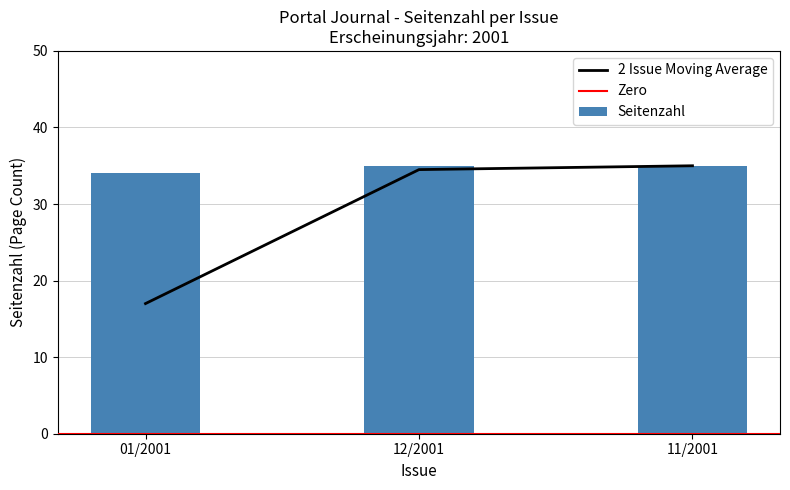

How many values are between 34 and 35?

3